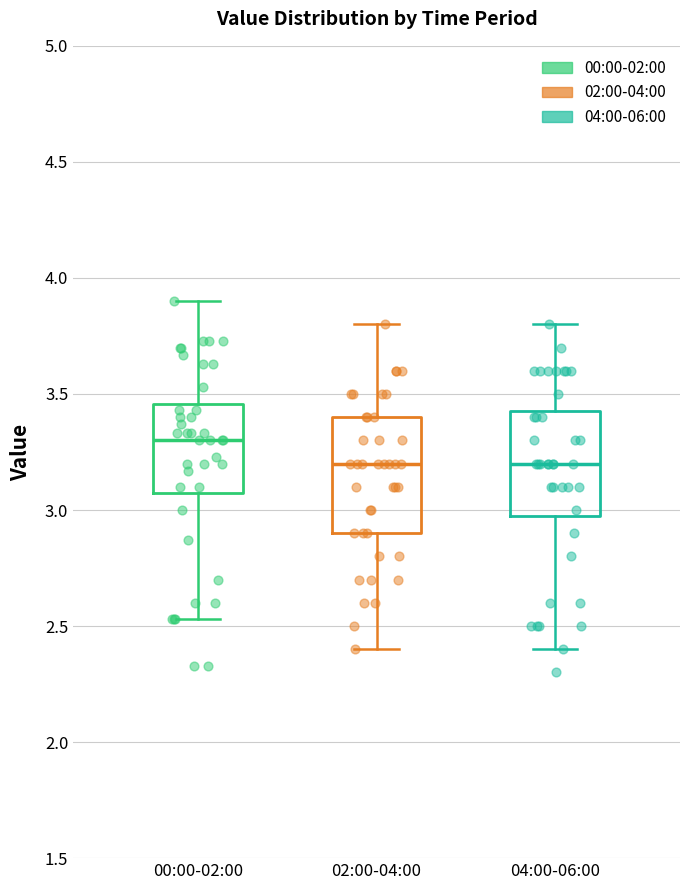

Where is the upper edge of the box for 02:00-04:00 on the y-axis? The values are not printed on the chart, so give them approximately, as read against the axis.

3.40